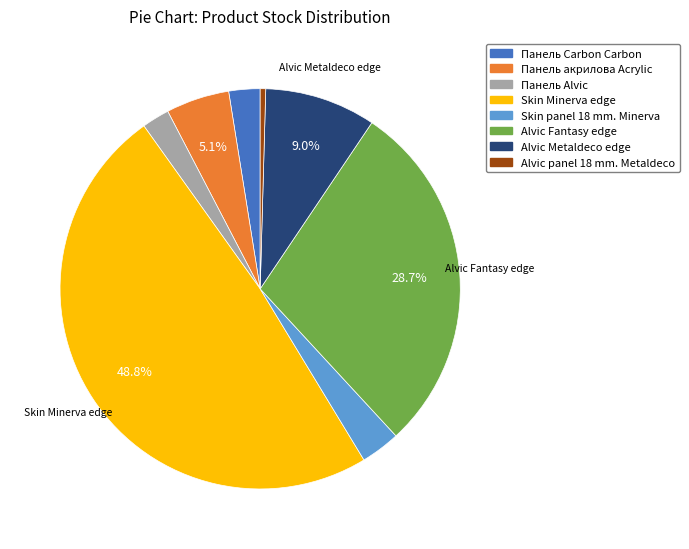

Which category has the biggest portion of the pie?

Skin Minerva edge